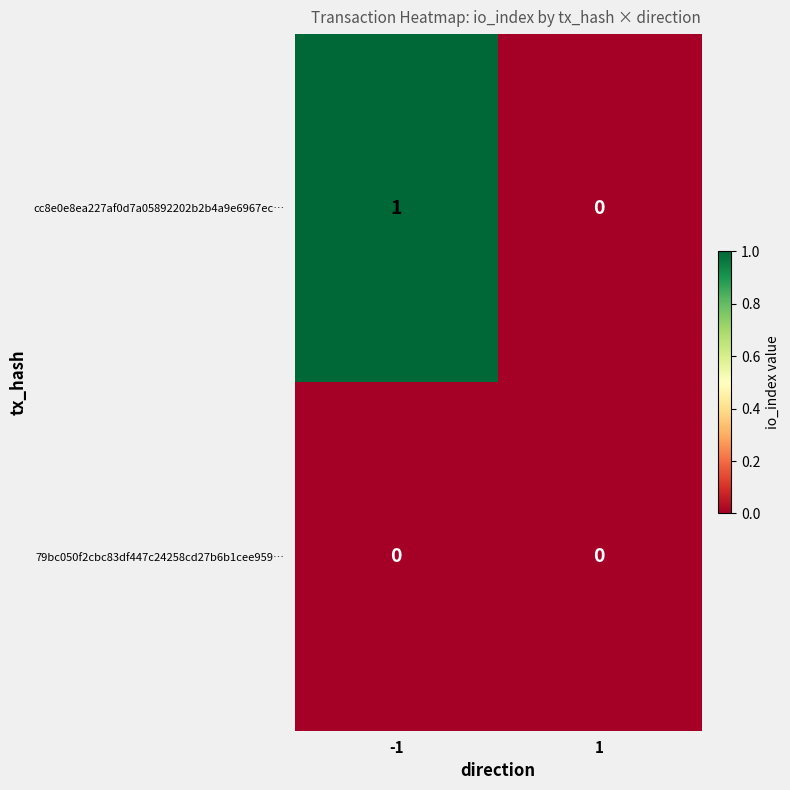

Rank the series at -1 from highest to lowest value.

cc8e0e8ea227af0d7a05892202b2b4a9e6967ec…, 79bc050f2cbc83df447c24258cd27b6b1cee959…